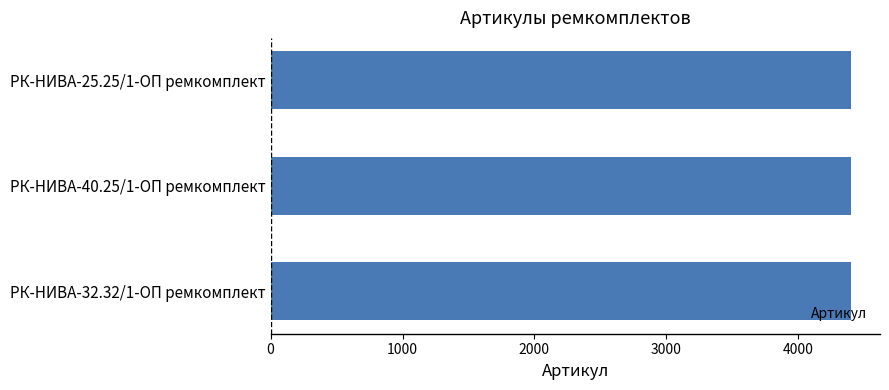

How many bars are there in total?

3